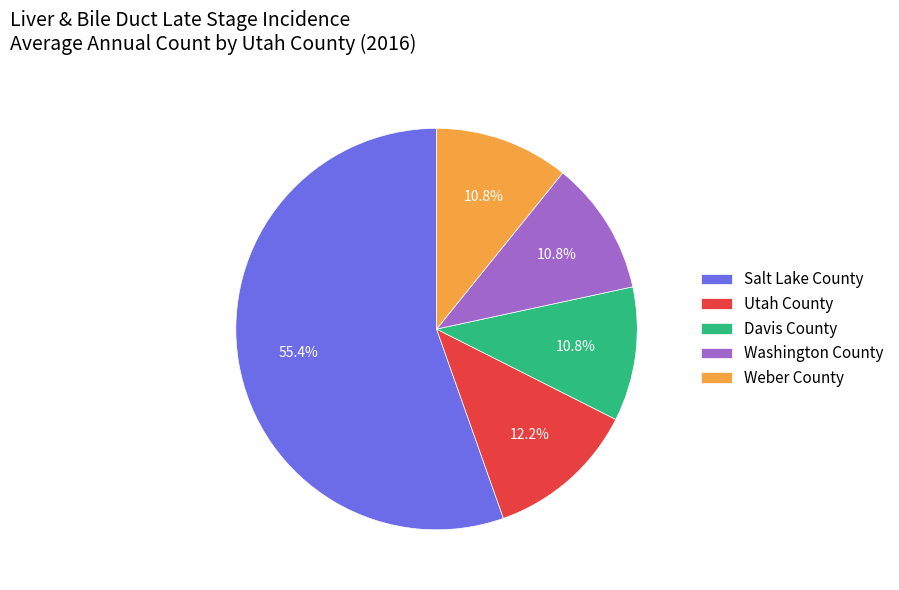

How many segments does this pie chart have?

5